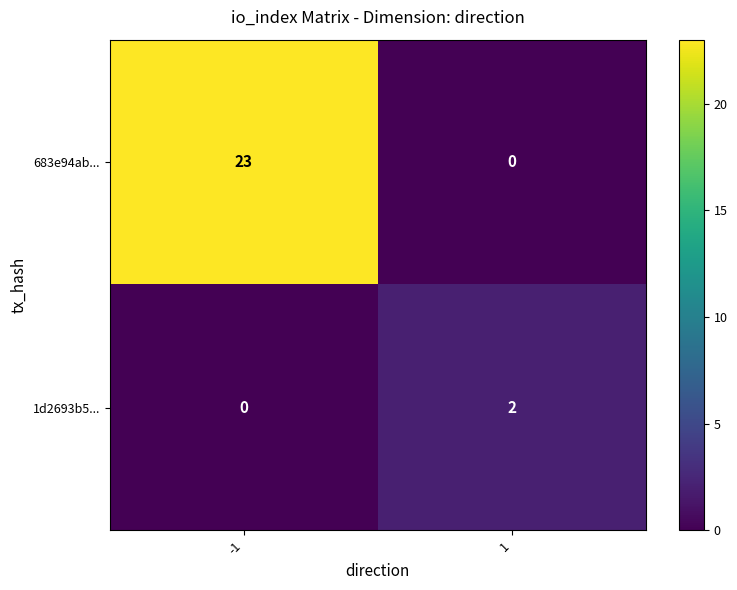

The value of 1d2693b5... at 1 is 2. True or false?

True